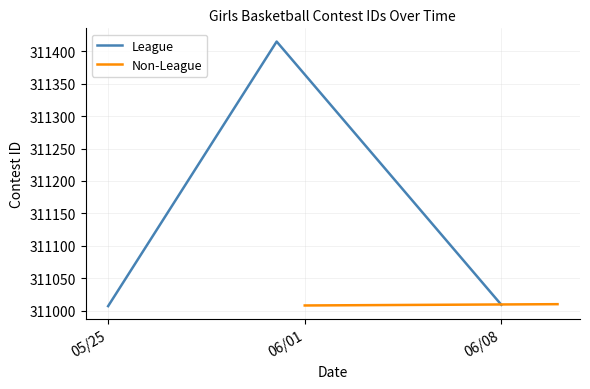

At which label is League closest to 311211?

06/08